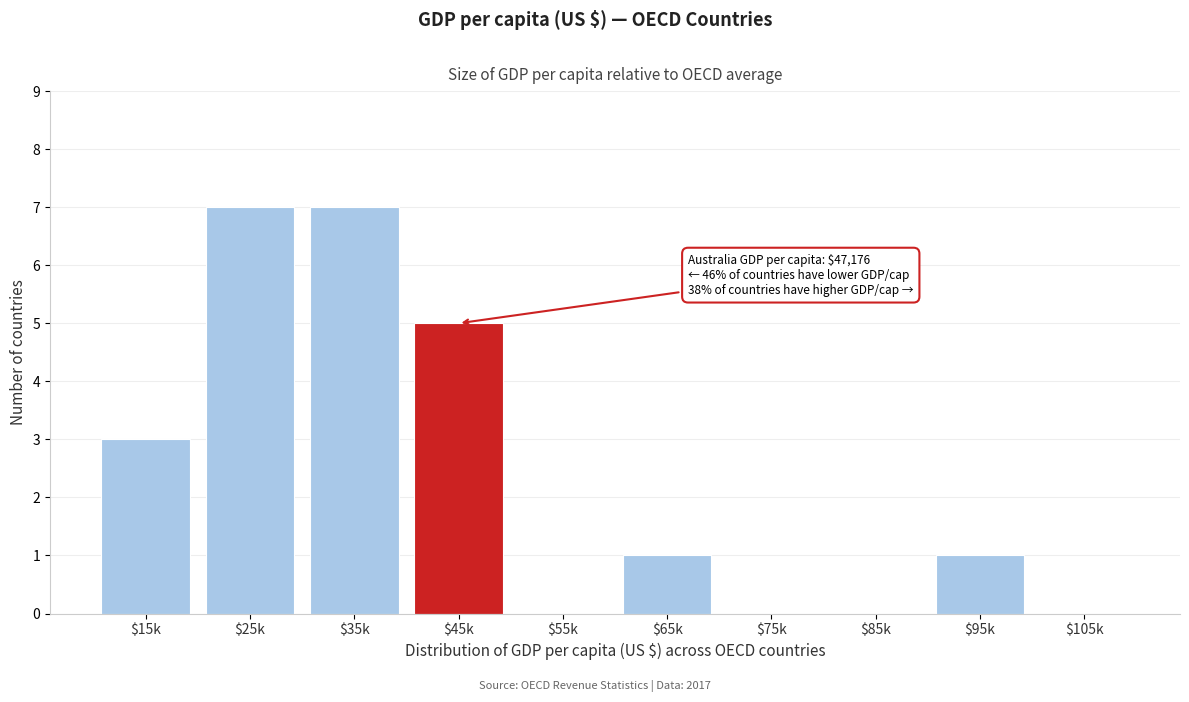

What is the maximum value shown in the chart?

7